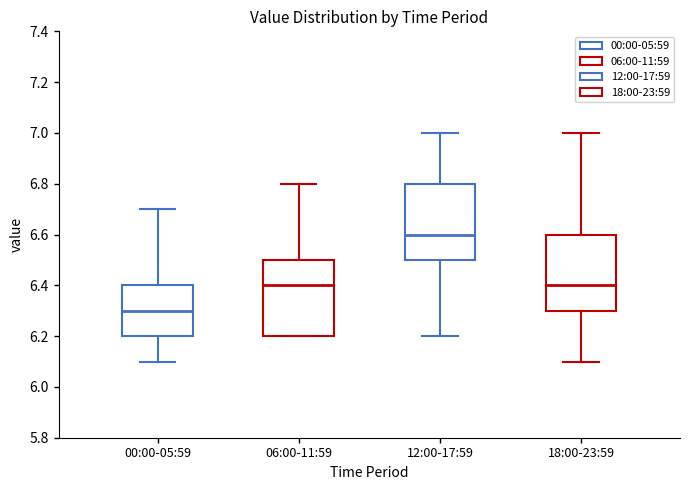

Where does the upper whisker of the box for 18:00-23:59 end on the y-axis? The values are not printed on the chart, so give them approximately, as read against the axis.

7.0